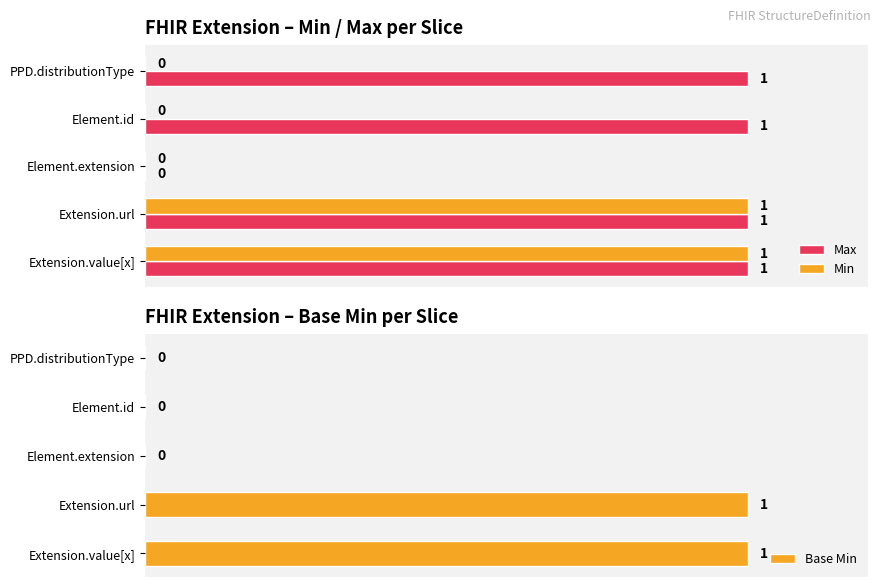

What is the average value of the Max series?

1